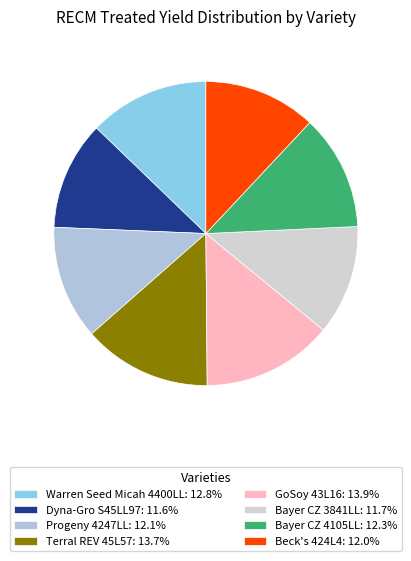

Is there a majority slice in this chart?

No